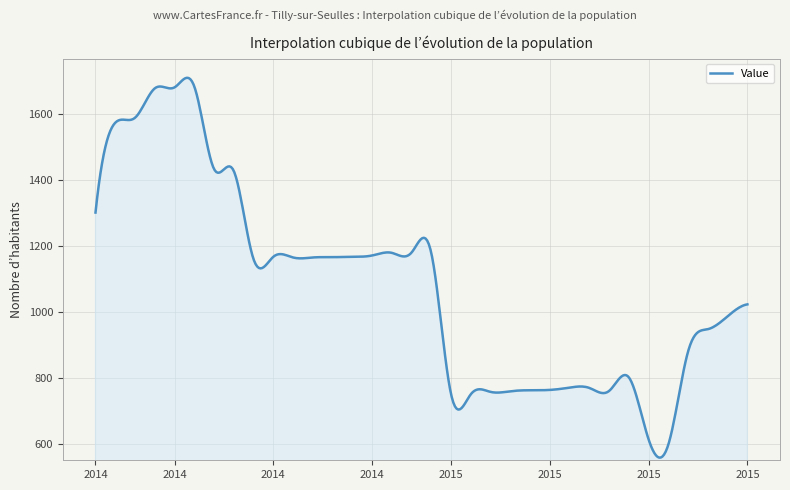

What is the smallest value displayed?

560.1